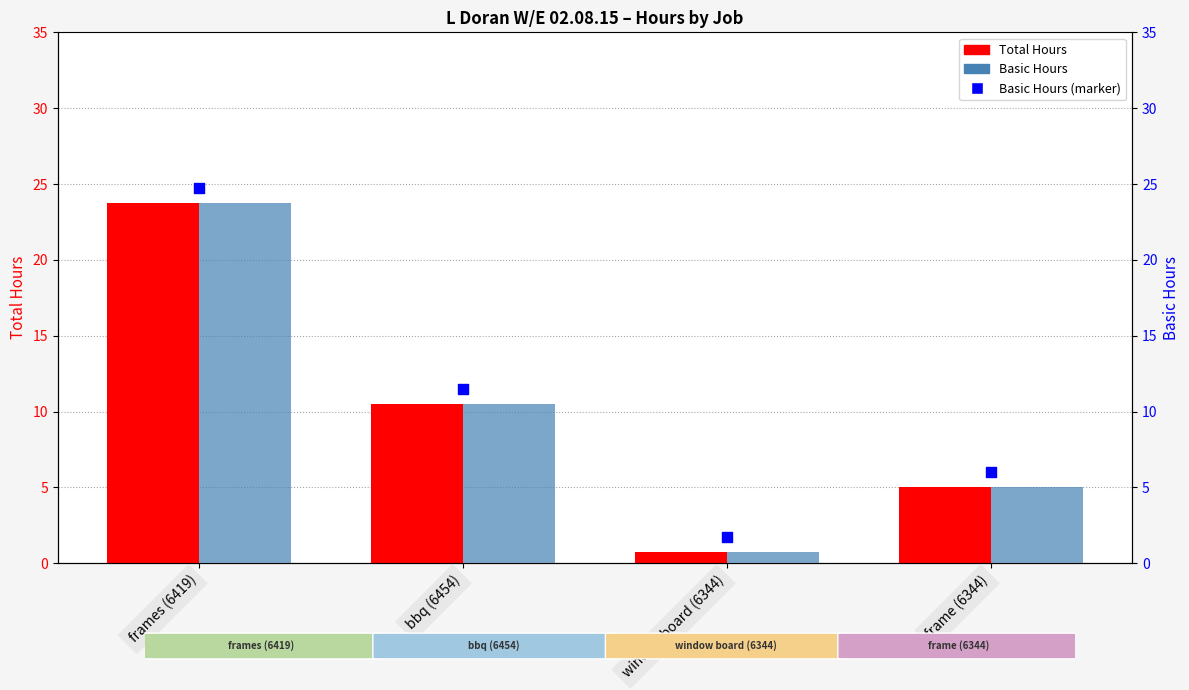

Which series reaches the minimum Y coordinate?

Total Hours